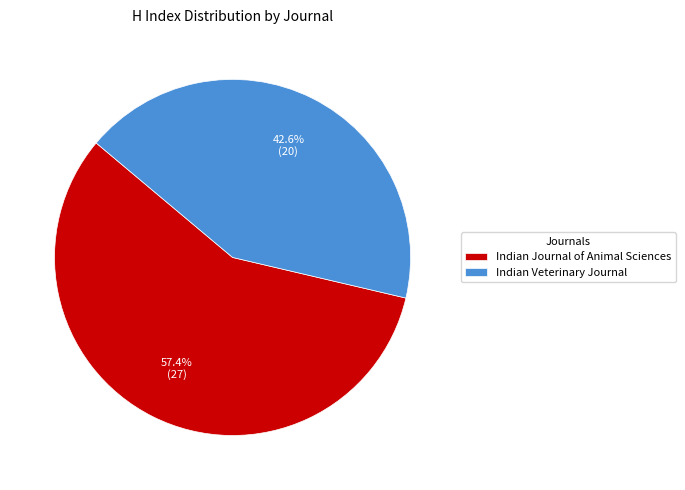

The Indian Journal of Animal Sciences slice represents 63% of the pie. True or false?

False